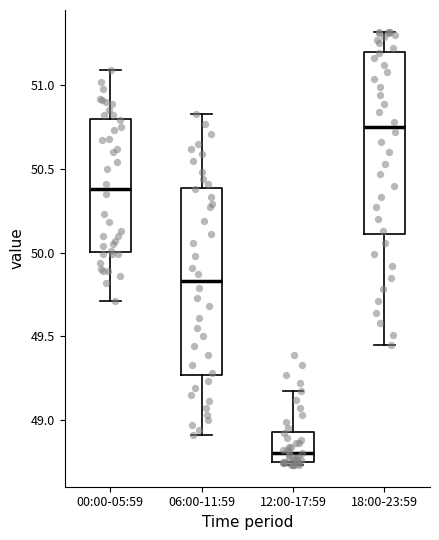

Which box has the highest median line?

18:00-23:59